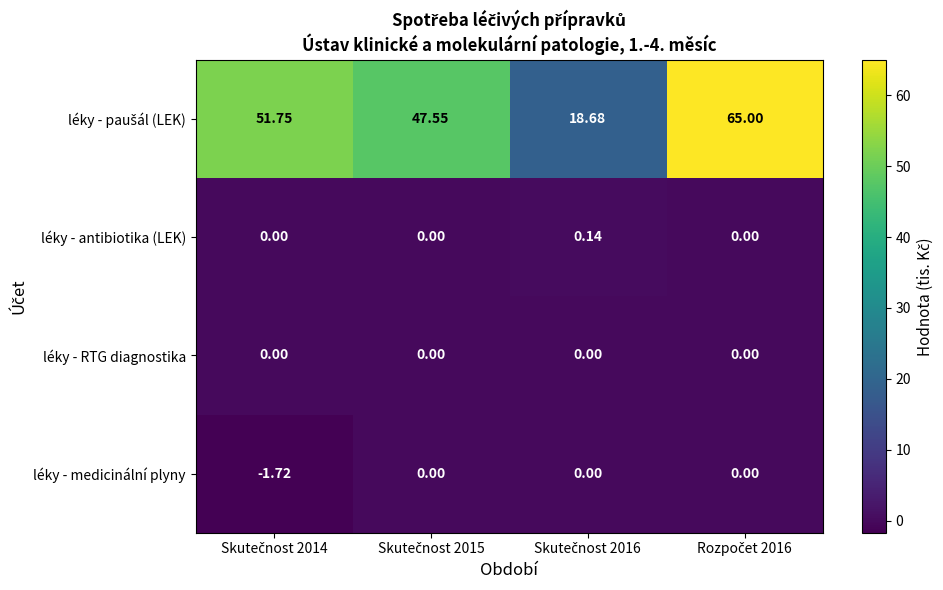

What is the total value across all series at Skutečnost 2016?

18.8